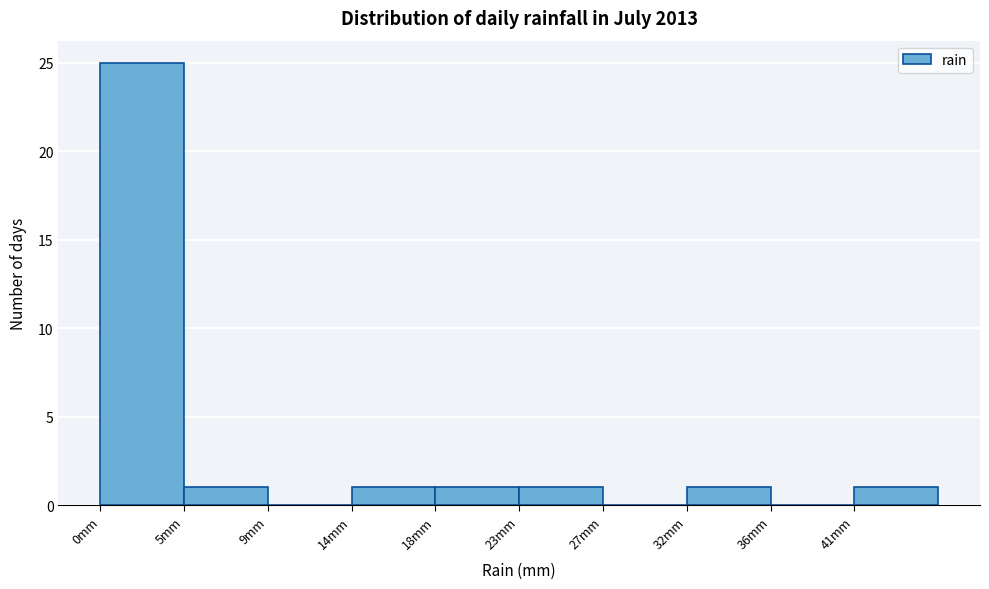

What is the height of the bar covering 13.5 to 18.0 on the x-axis? Neither the bar edges nor the heights are printed on the chart, so give them approximately, as read against the axes.

1